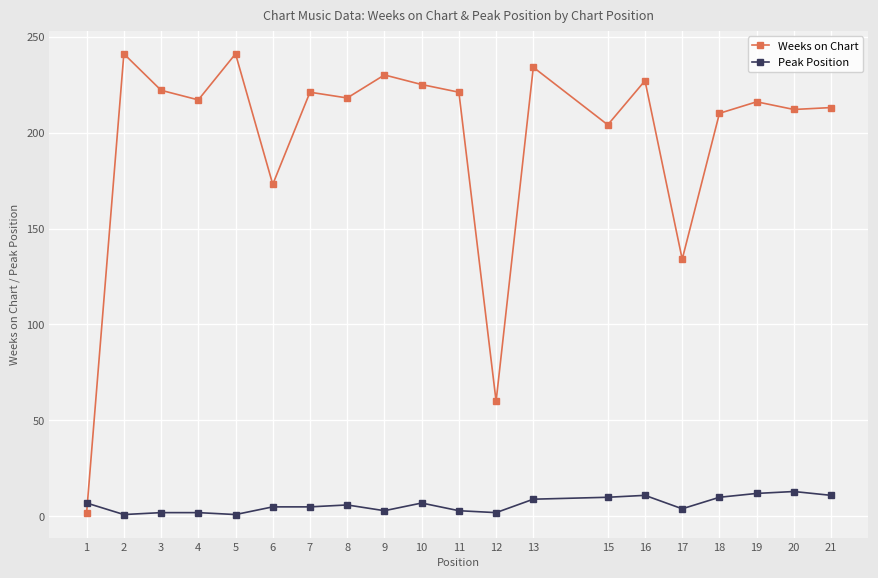

Where does the Weeks on Chart series first go above 218?

2